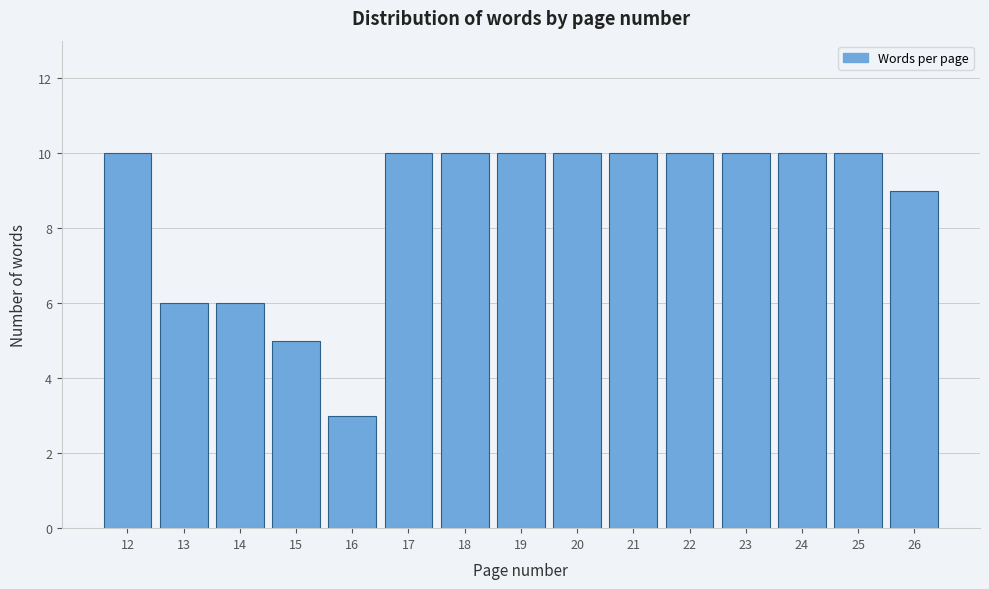

Reading left to right, transcribe all the data shown in this chart.

12=10	13=6	14=6	15=5	16=3	17=10	18=10	19=10	20=10	21=10	22=10	23=10	24=10	25=10	26=9